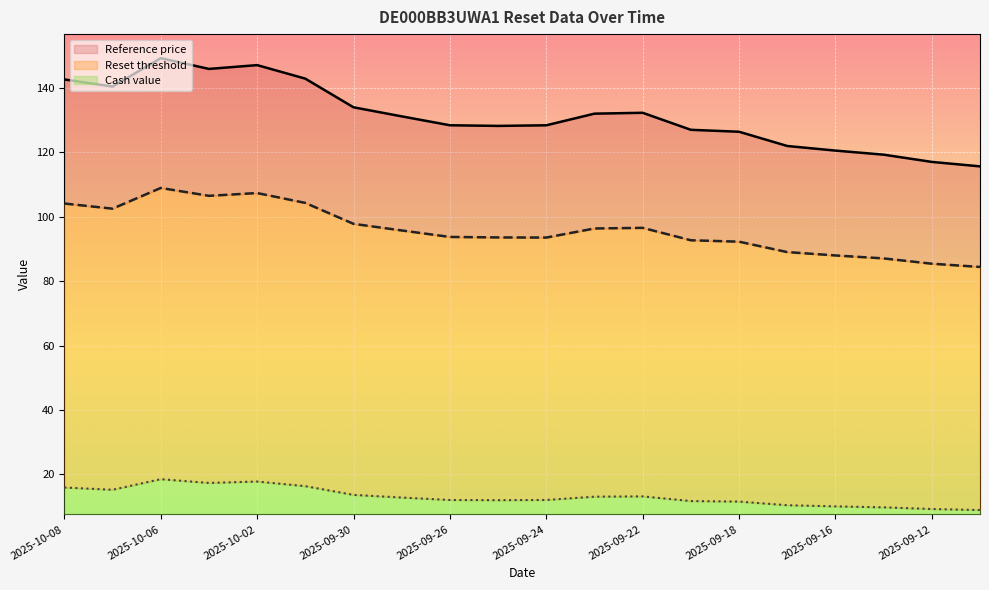

What is the sum of all Reference price values?

2628.9